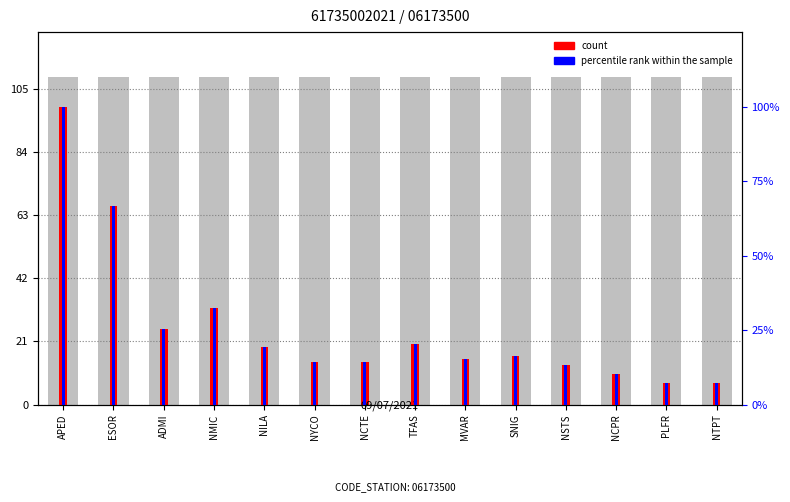

Is the value of percentile rank within the sample at ESOR greater than the value of count at NYCO?

Yes